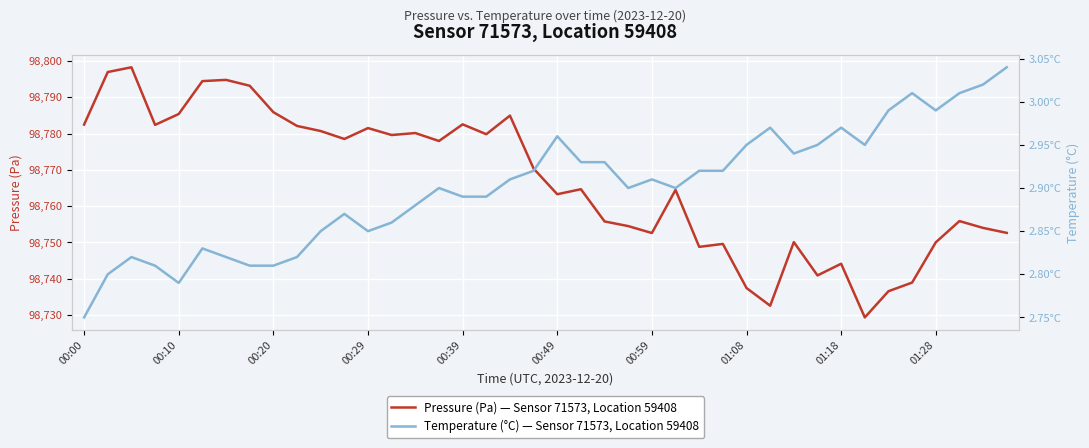

The value of Pressure (Pa) — Sensor 71573, Location 59408 at 01:08 is 98737.4. True or false?

True